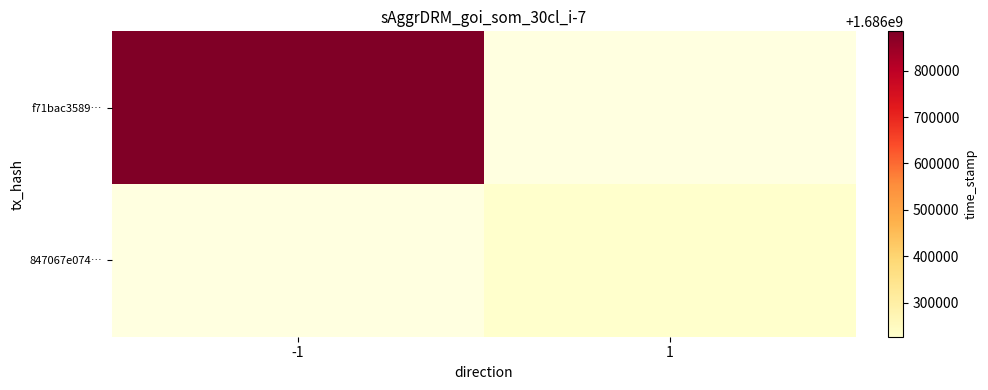

Is it true that f71bac3589… equals 2933488963.4 at -1?

False